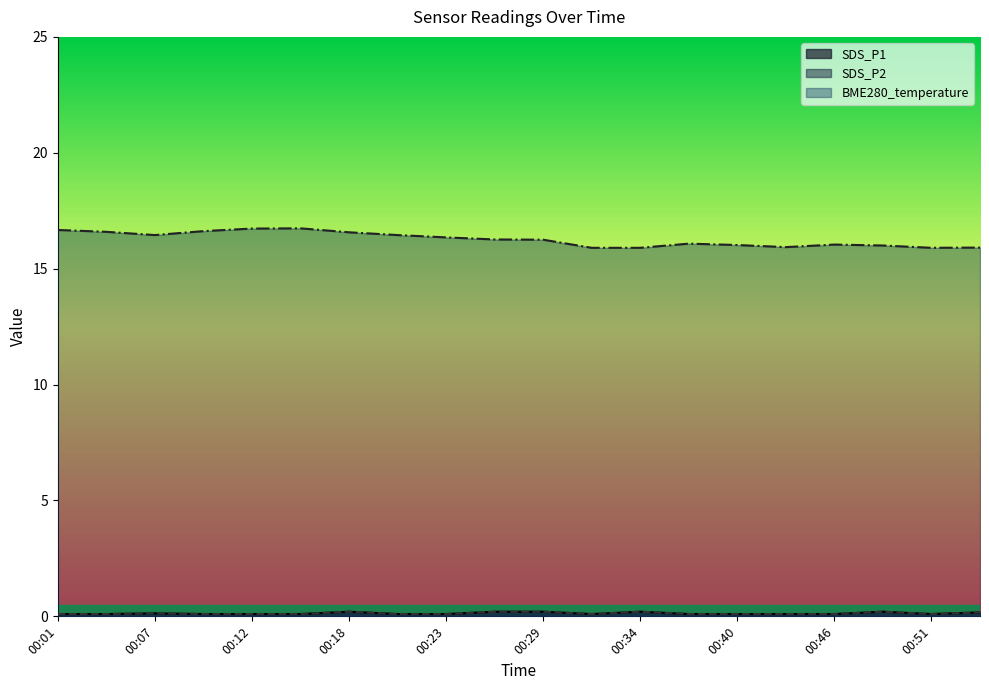

True or false: BME280_temperature and SDS_P1 cross at least once.

False